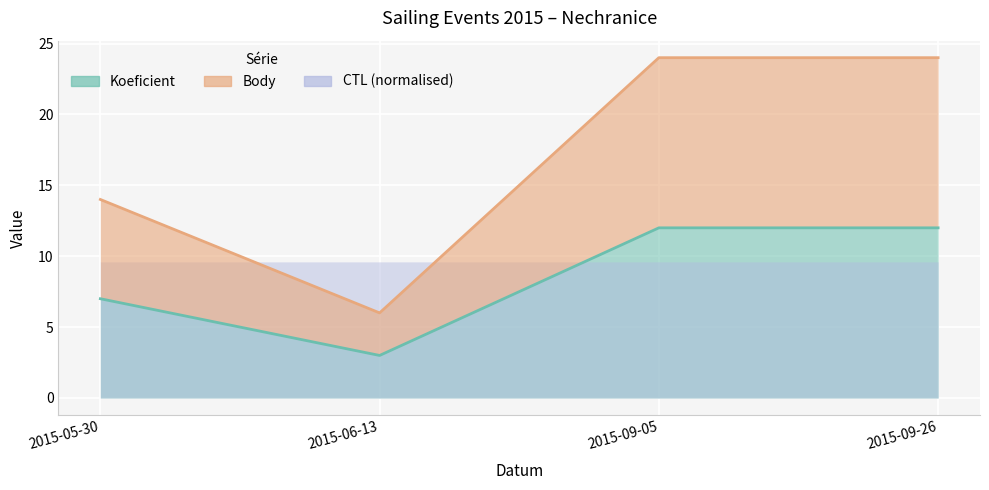

What is the difference between the highest and lowest values at 2015-09-26?

12